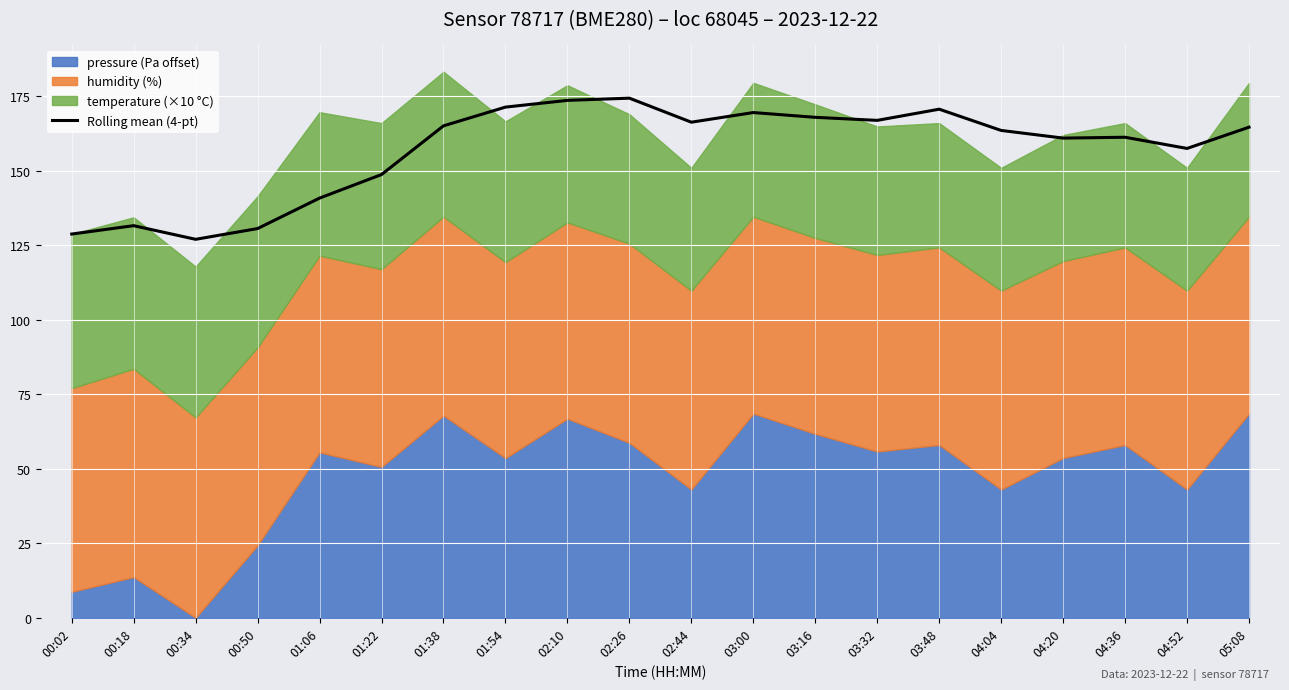

What is the change in value from 01:06 to 03:16?

+27.1